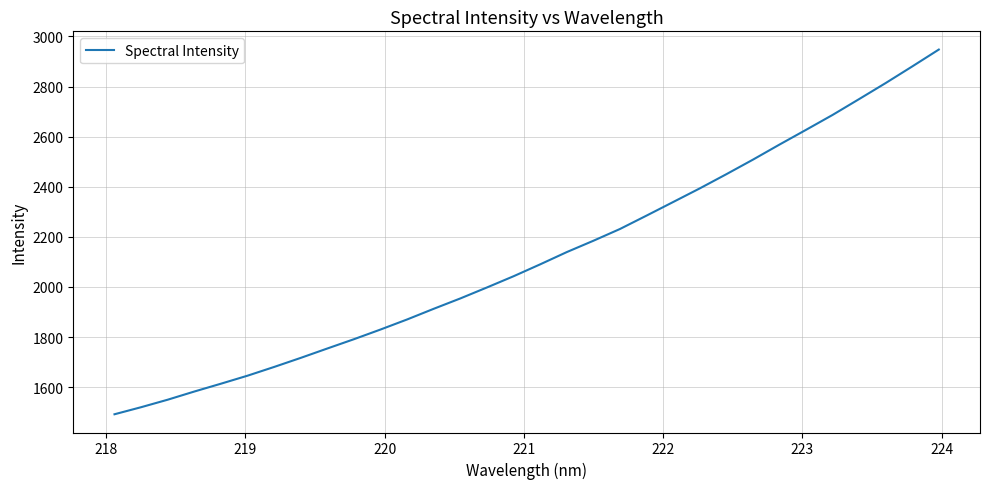

What is the difference between the maximum and minimum values?

1455.3